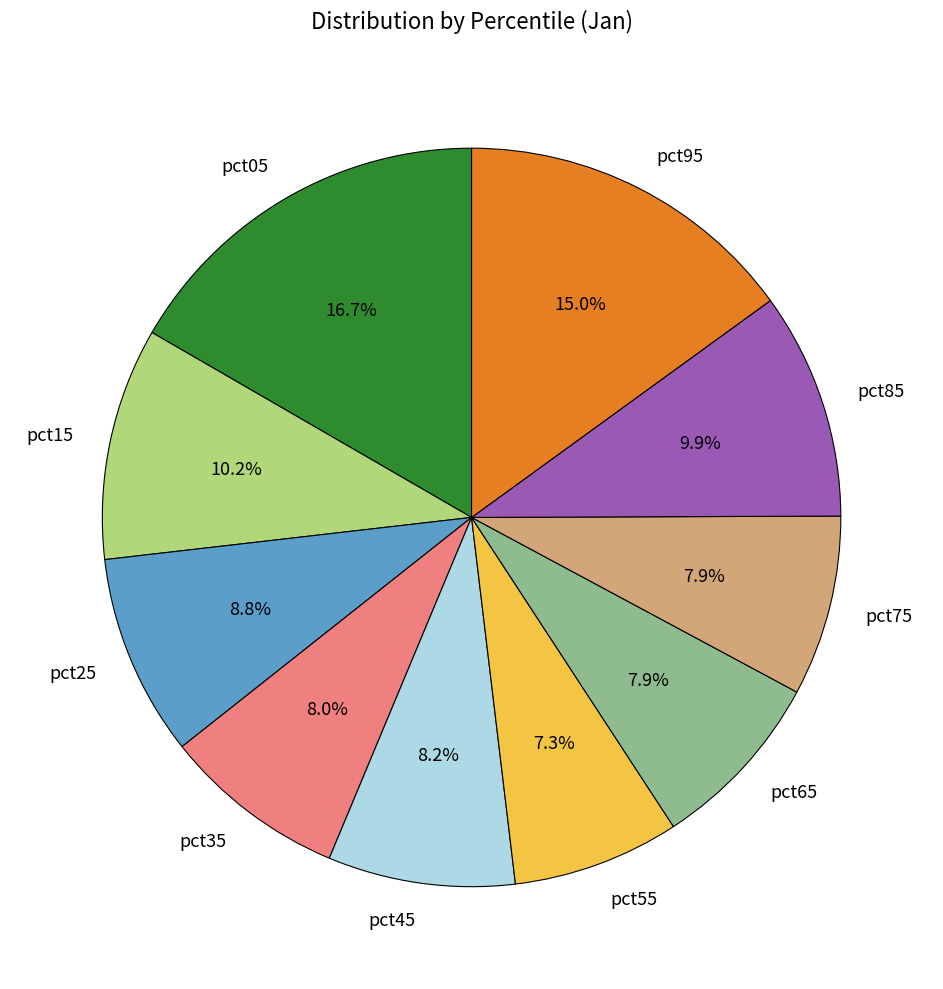

To the nearest percent, what is the average slice percentage?

10%